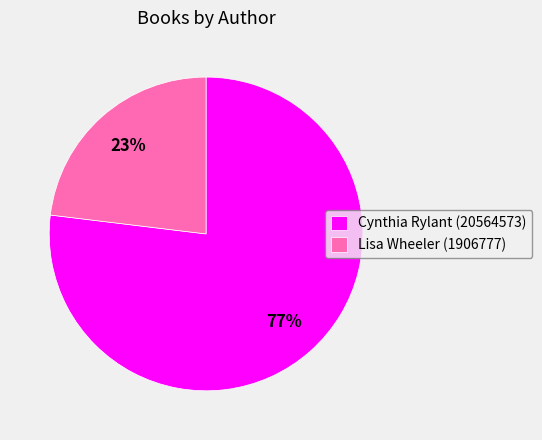

Rank the categories by value from highest to lowest.

Cynthia Rylant (20564573), Lisa Wheeler (1906777)